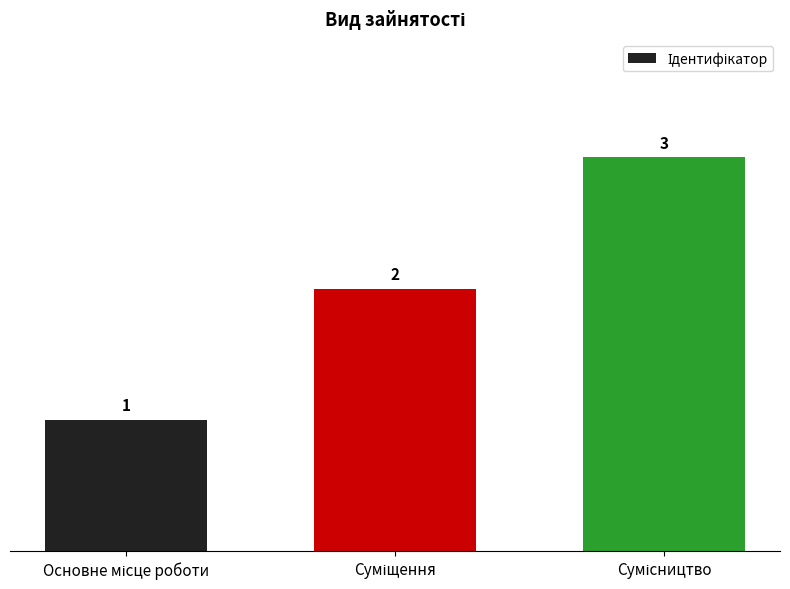

How many values are below 2?

1